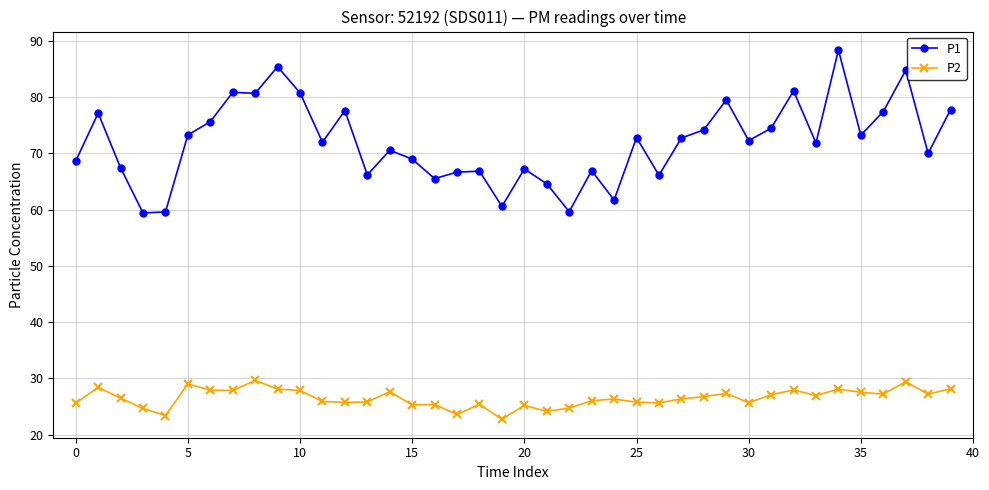

What is the value of the P1 point at the 33rd from the left?

81.1